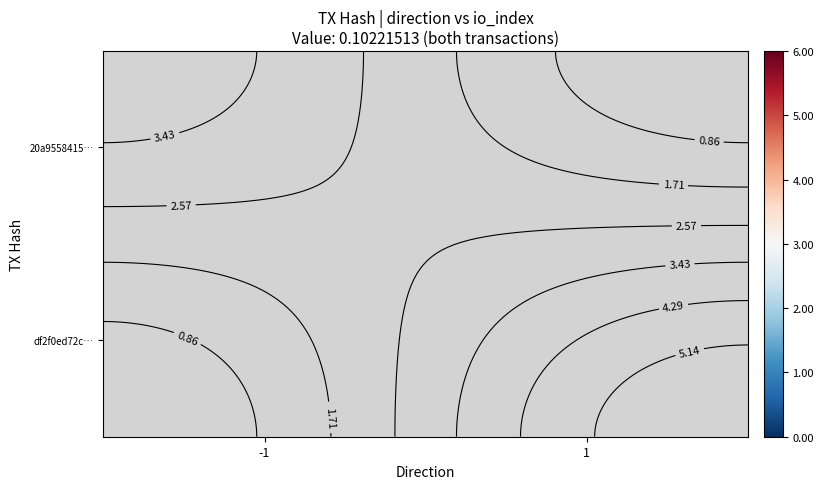

Which series has the widest spread of values?

20a9558415…